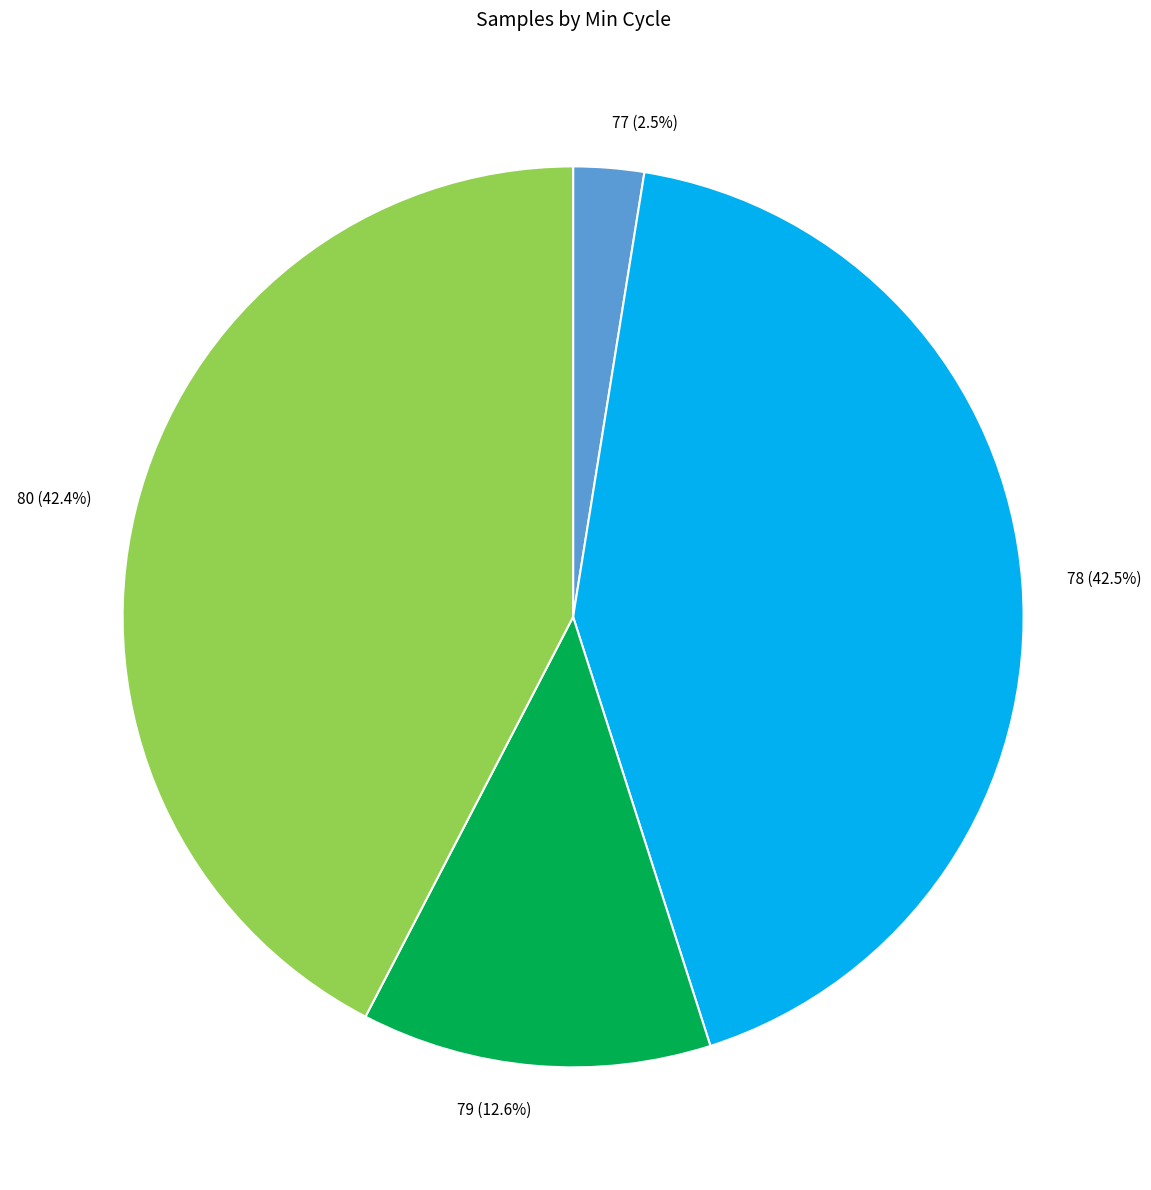

Is there a majority slice in this chart?

No